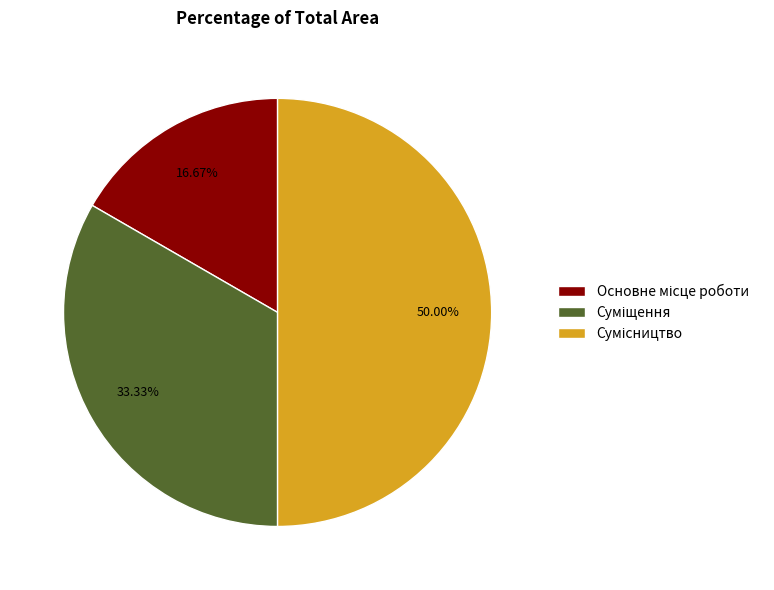

Count the number of slices in the pie.

3